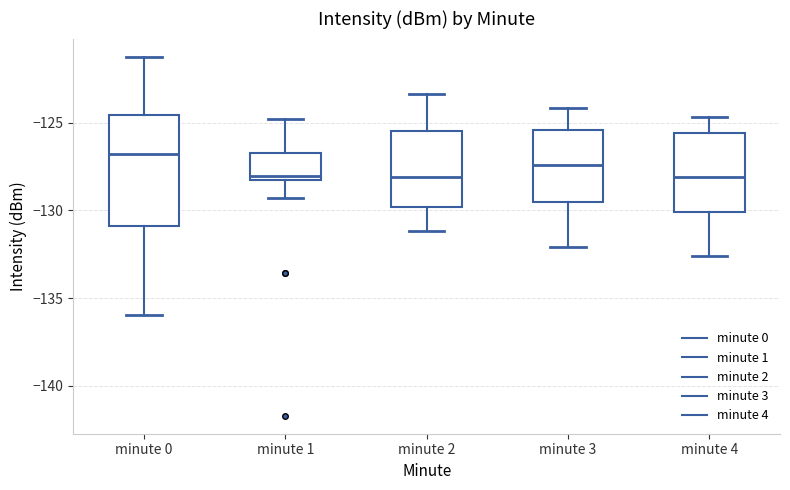

Reading left to right, read every box against the y-axis: the position of its median line, the range the box covers, and the ends of its whiskers. The values are not printed on the chart, so give them approximately, as read against the axis.

minute 0: median -127.0, box -131.0 to -124.5, whiskers -136.0 to -121.0
minute 1: median -128.0, box -128.5 to -127.0, whiskers -129.5 to -125.0
minute 2: median -128.0, box -130.0 to -125.5, whiskers -131.0 to -123.5
minute 3: median -127.5, box -129.5 to -125.5, whiskers -132.0 to -124.0
minute 4: median -128.0, box -130.0 to -125.5, whiskers -132.5 to -124.5